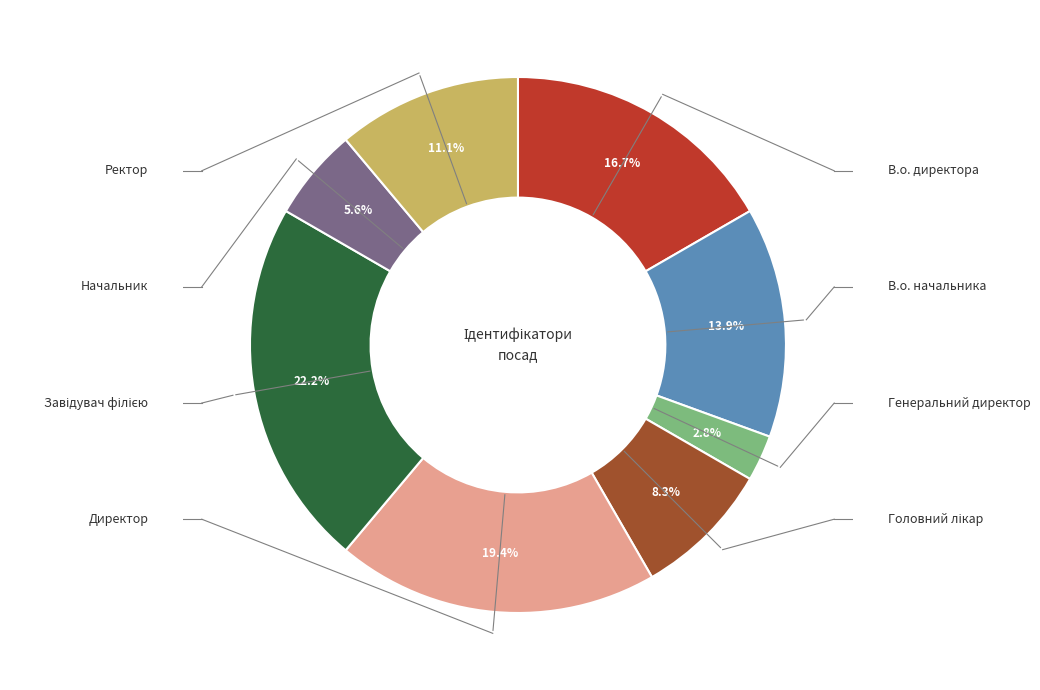

Is there a majority slice in this chart?

No